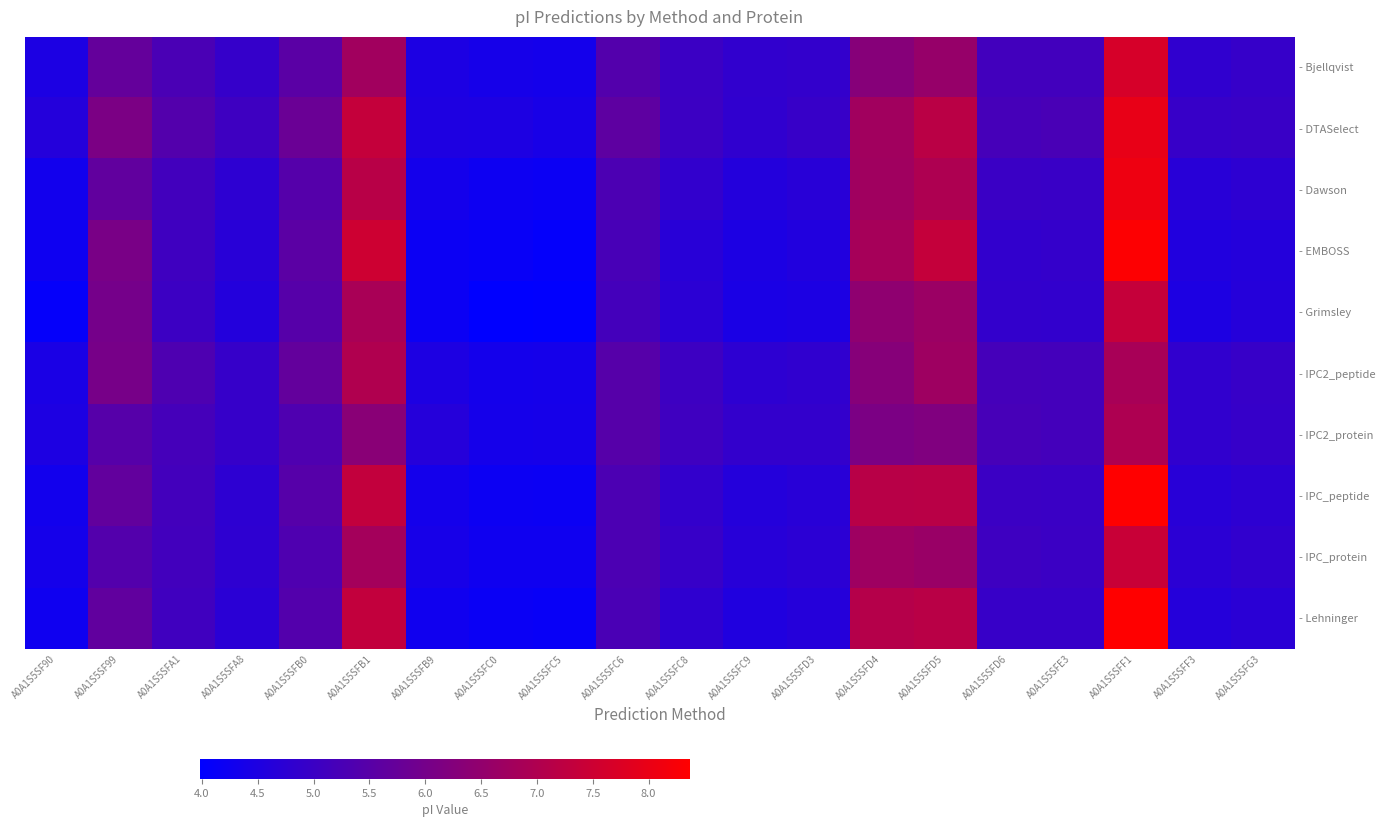

What is the minimum value shown in the chart?

4.0